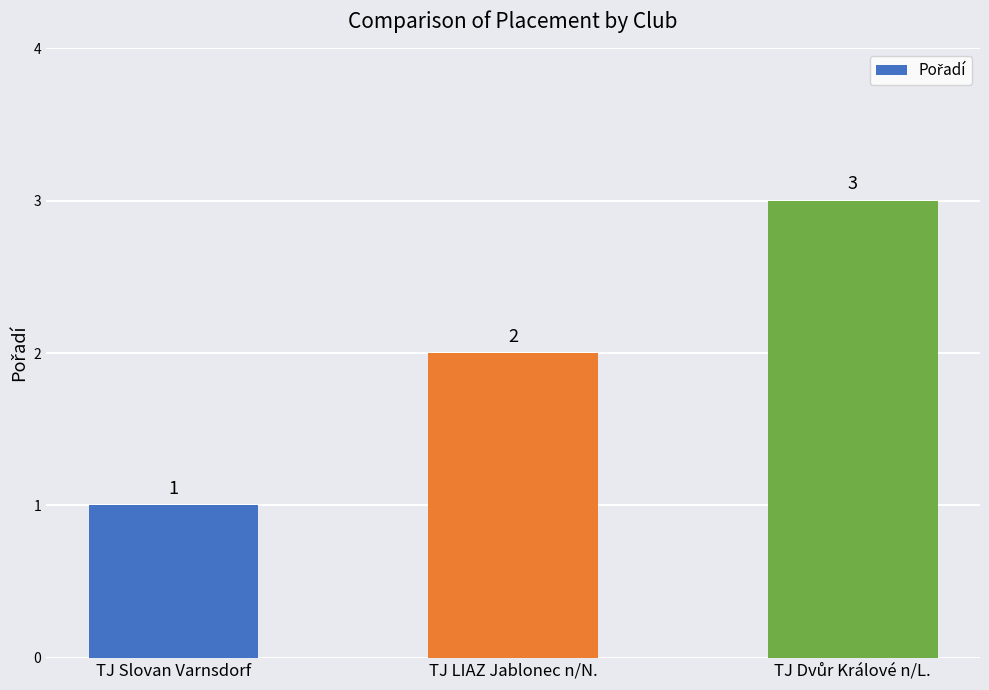

What is the sum of the values at TJ Slovan Varnsdorf and TJ LIAZ Jablonec n/N.?

3